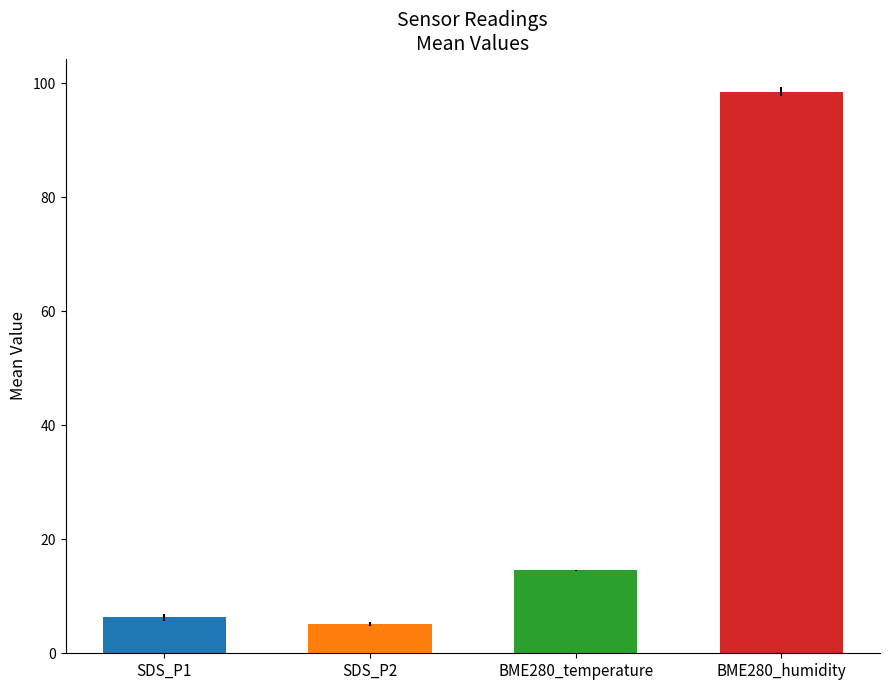

How many series are shown in this chart?

4